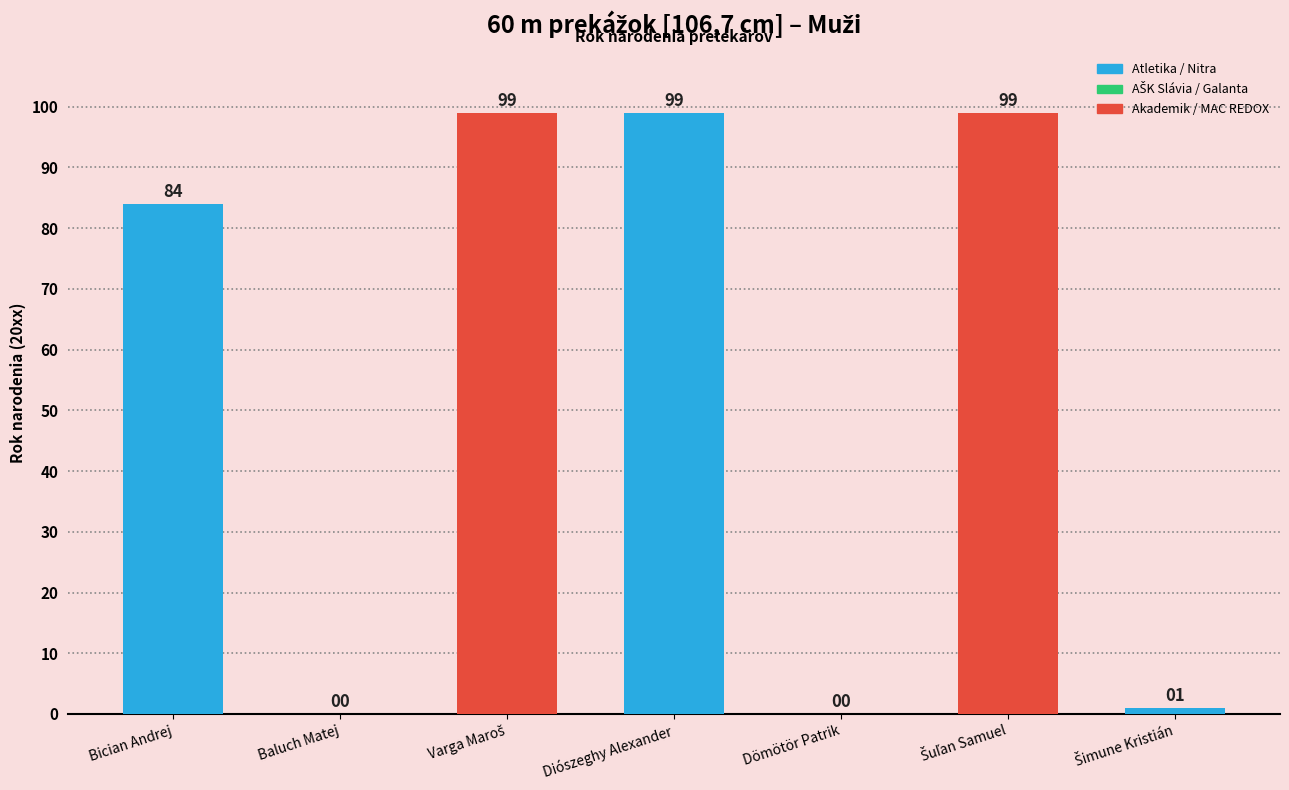

The chart shows a value of 0 at Dömötör Patrik. True or false?

True